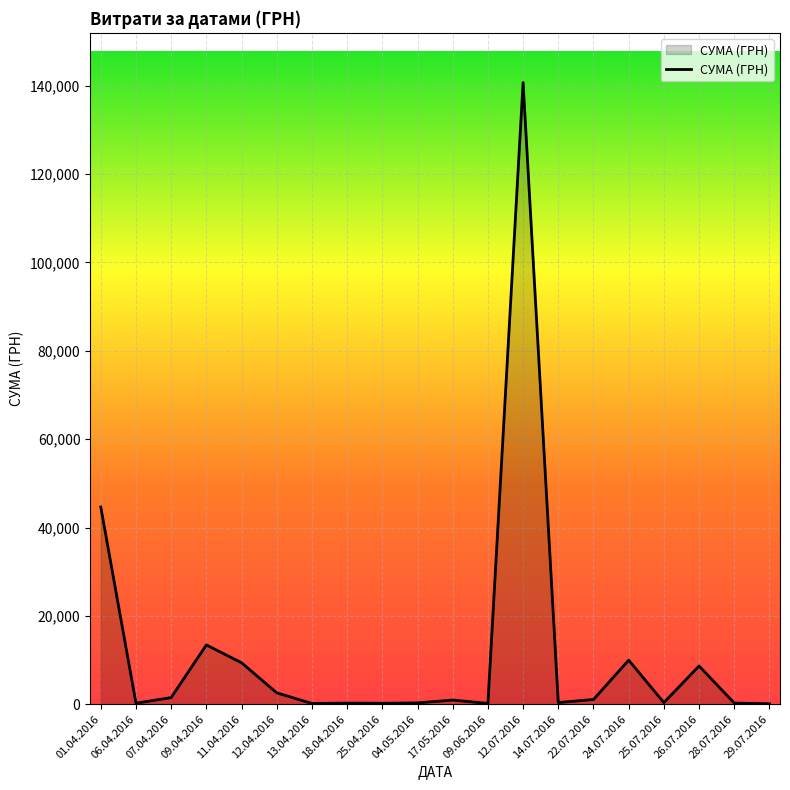

Where is the data nearest to the value 70401?

01.04.2016